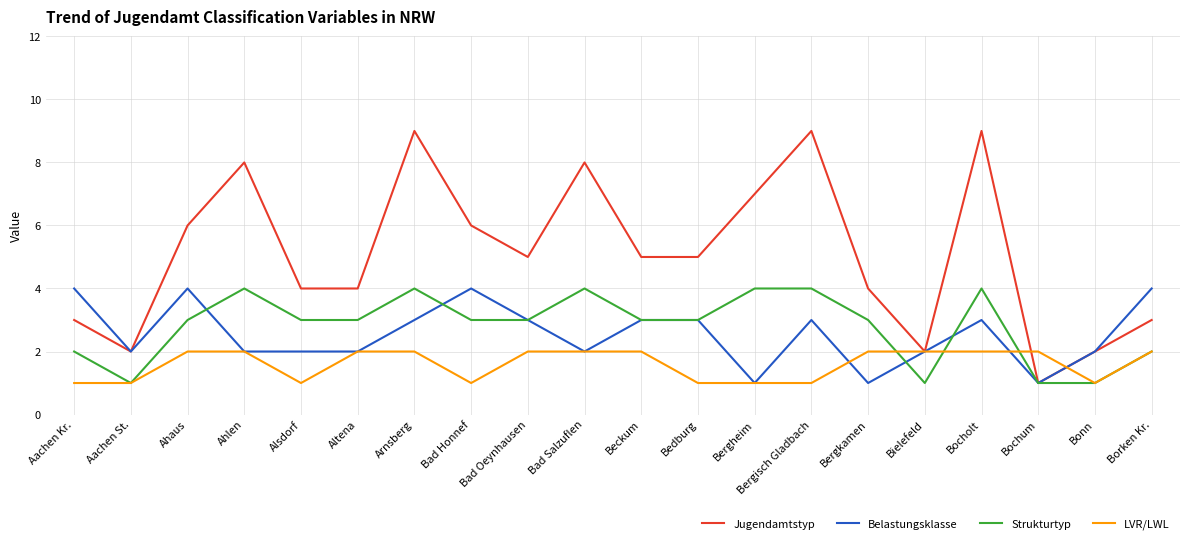

What is the greatest value displayed?

9